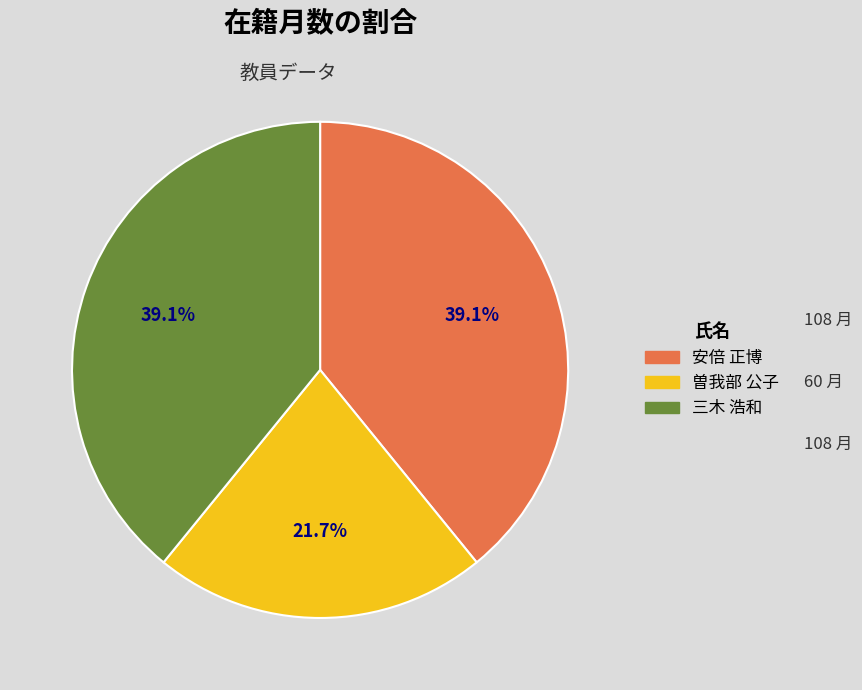

True or false: 曽我部 公子 accounts for 12% of the total.

False